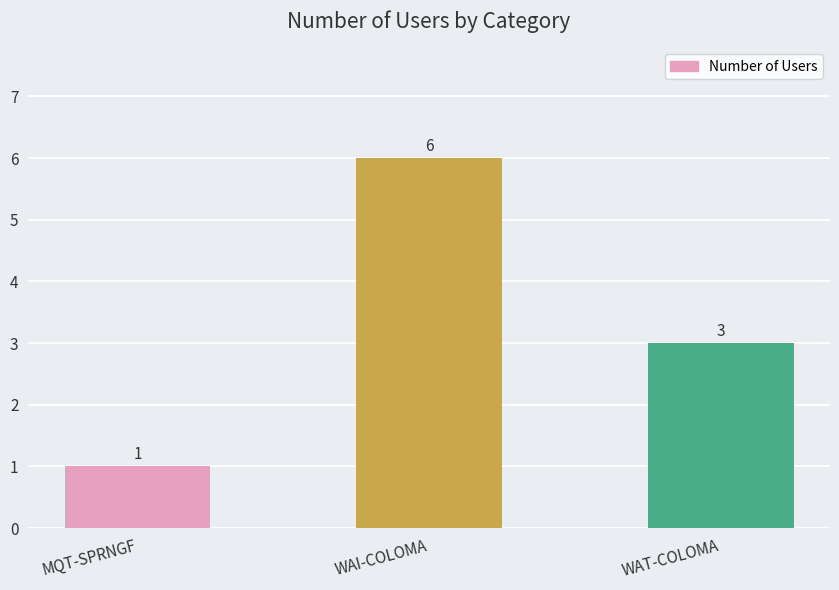

What position from the left is WAI-COLOMA?

2